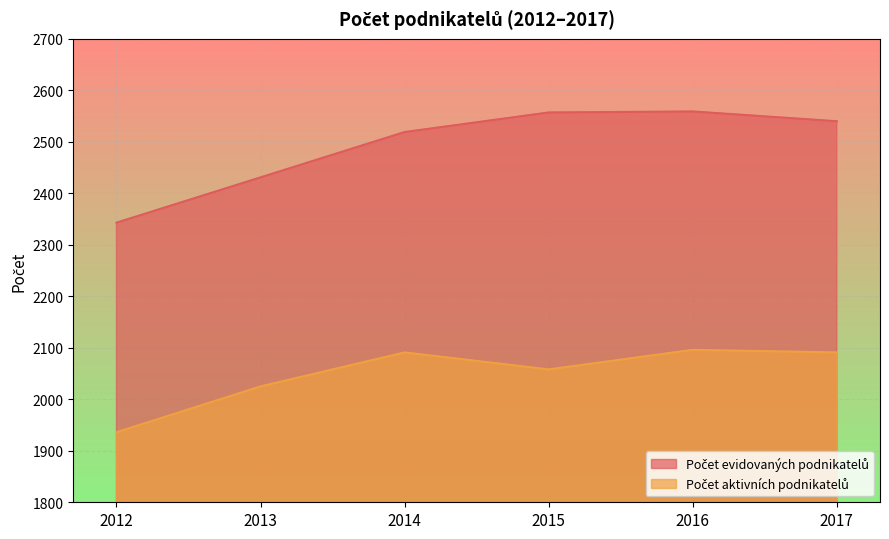

True or false: Počet evidovaných podnikatelů has more than 1 interior local peaks.

False